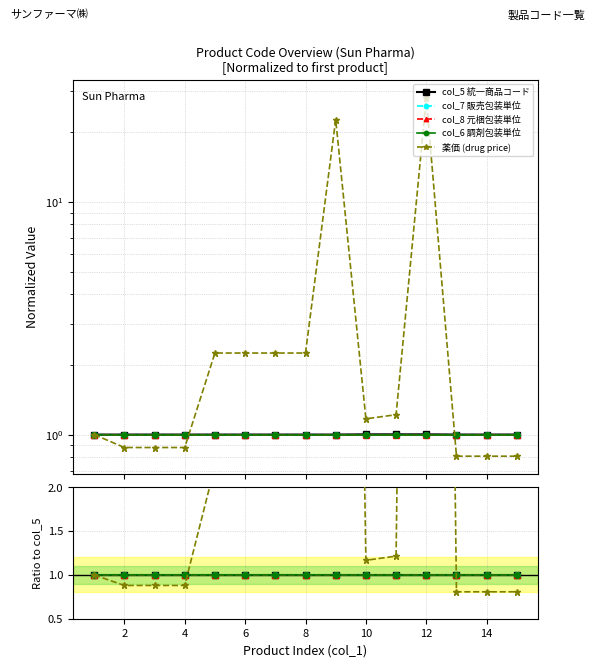

True or false: col_8 元梱包装単位 and 薬価 (drug price) cross at least once.

True